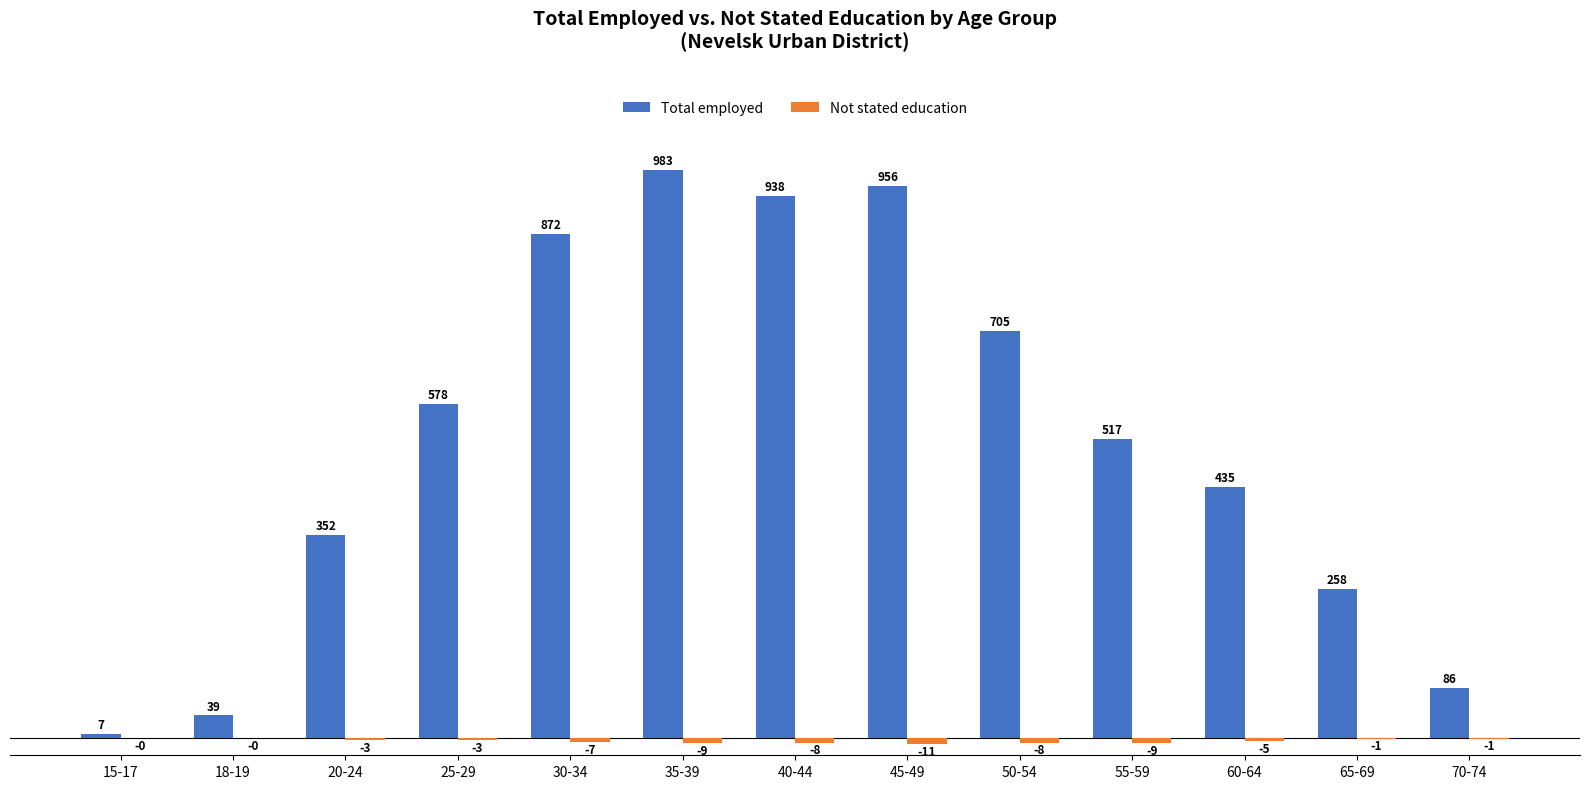

At which label is Total employed closest to 495?

55-59